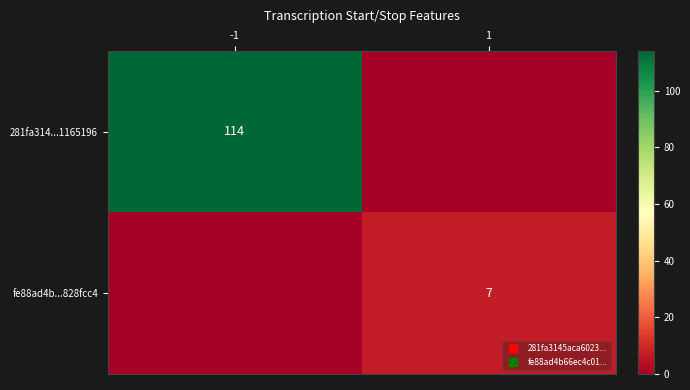

At which label is 281fa314...1165196 closest to 57?

-1